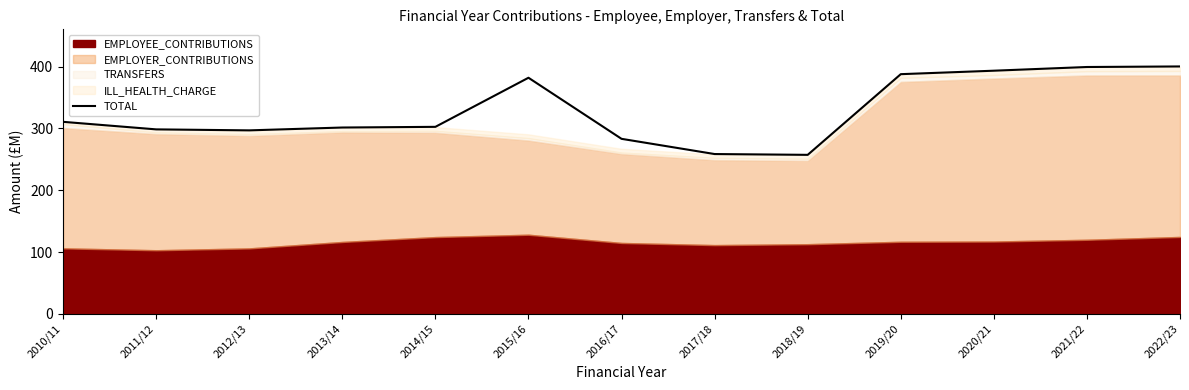

What position from the left is 2021/22?

12